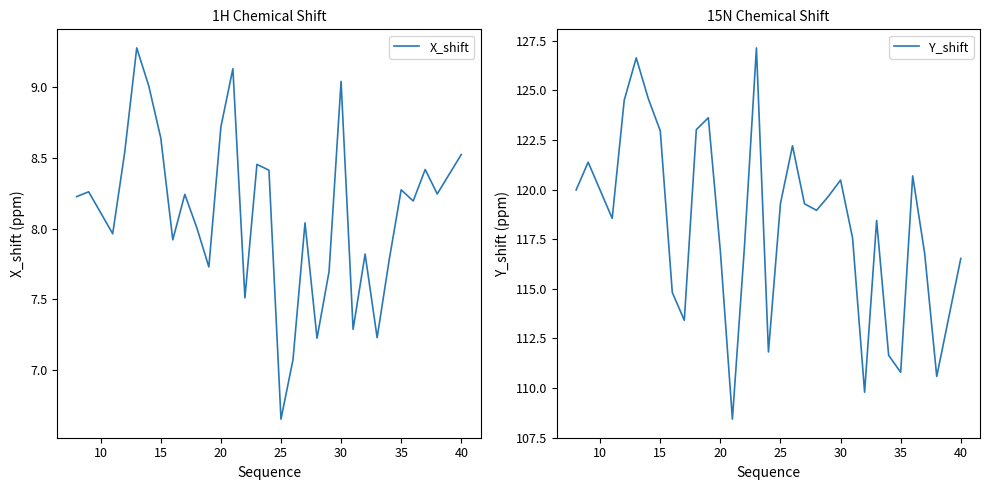

What is the highest value of the X_shift series?

9.3